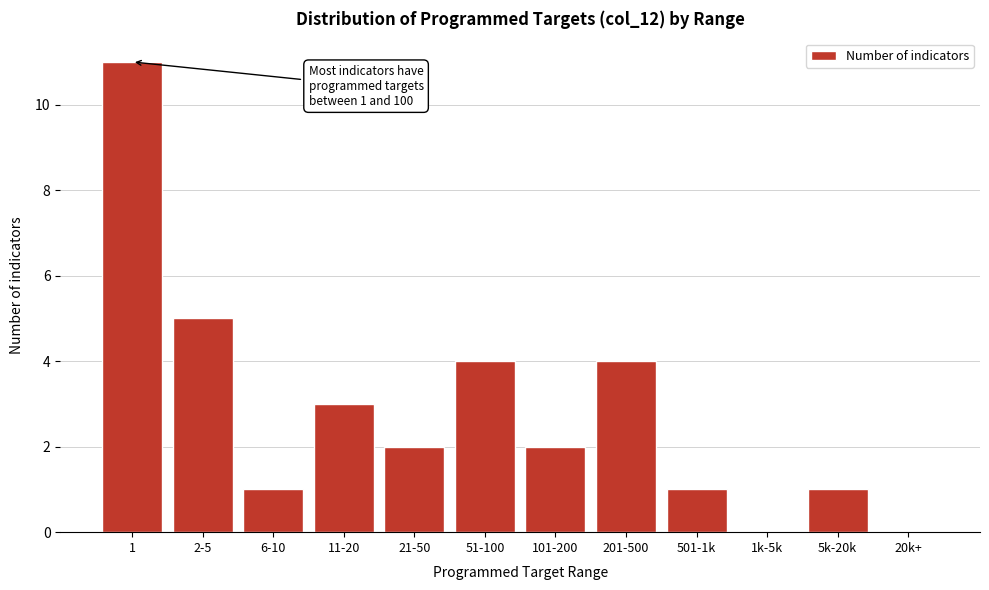

Reading left to right, list all the values displayed in this chart.

1=11	2-5=5	6-10=1	11-20=3	21-50=2	51-100=4	101-200=2	201-500=4	501-1k=1	1k-5k=0	5k-20k=1	20k+=0